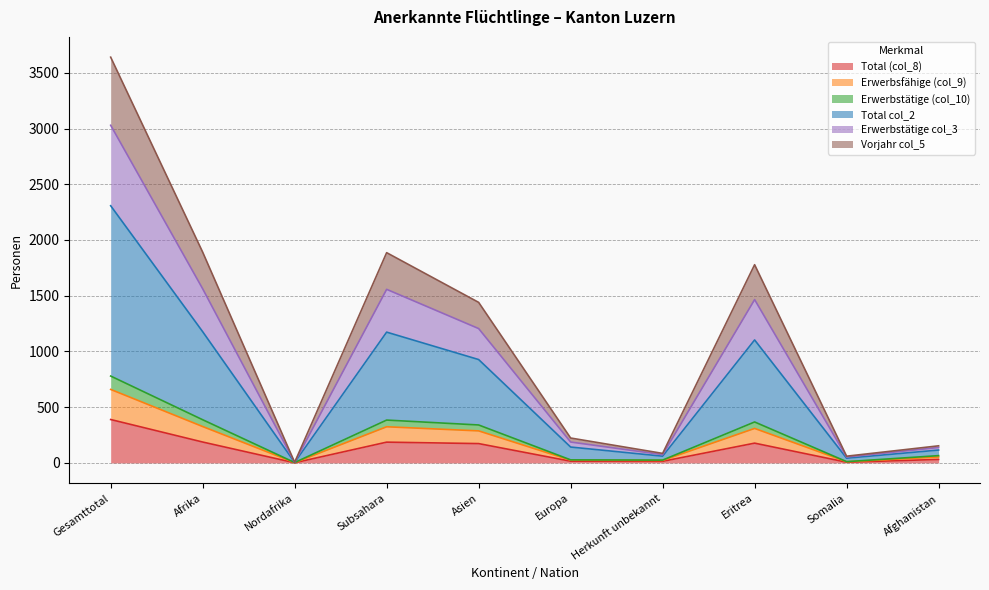

At which label does Total (col_8) reach its peak?

Gesamttotal